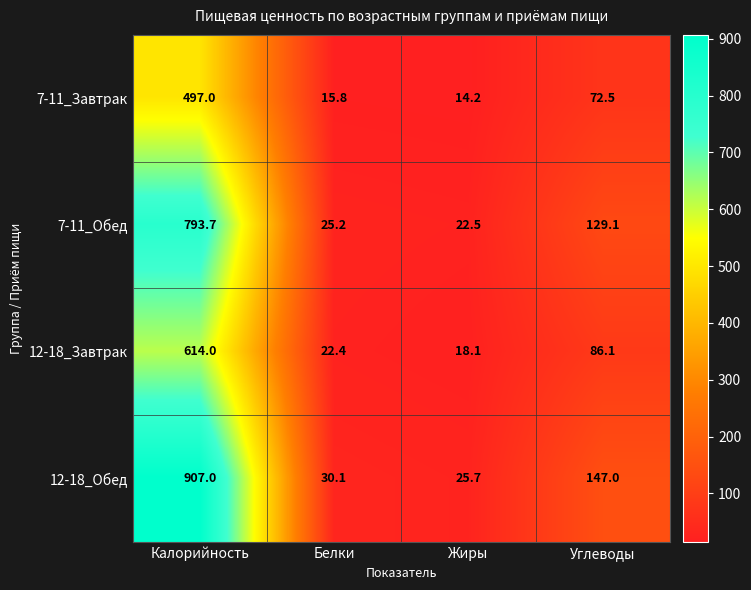

Is it true that 12-18_Обед equals 147.0 at Углеводы?

True